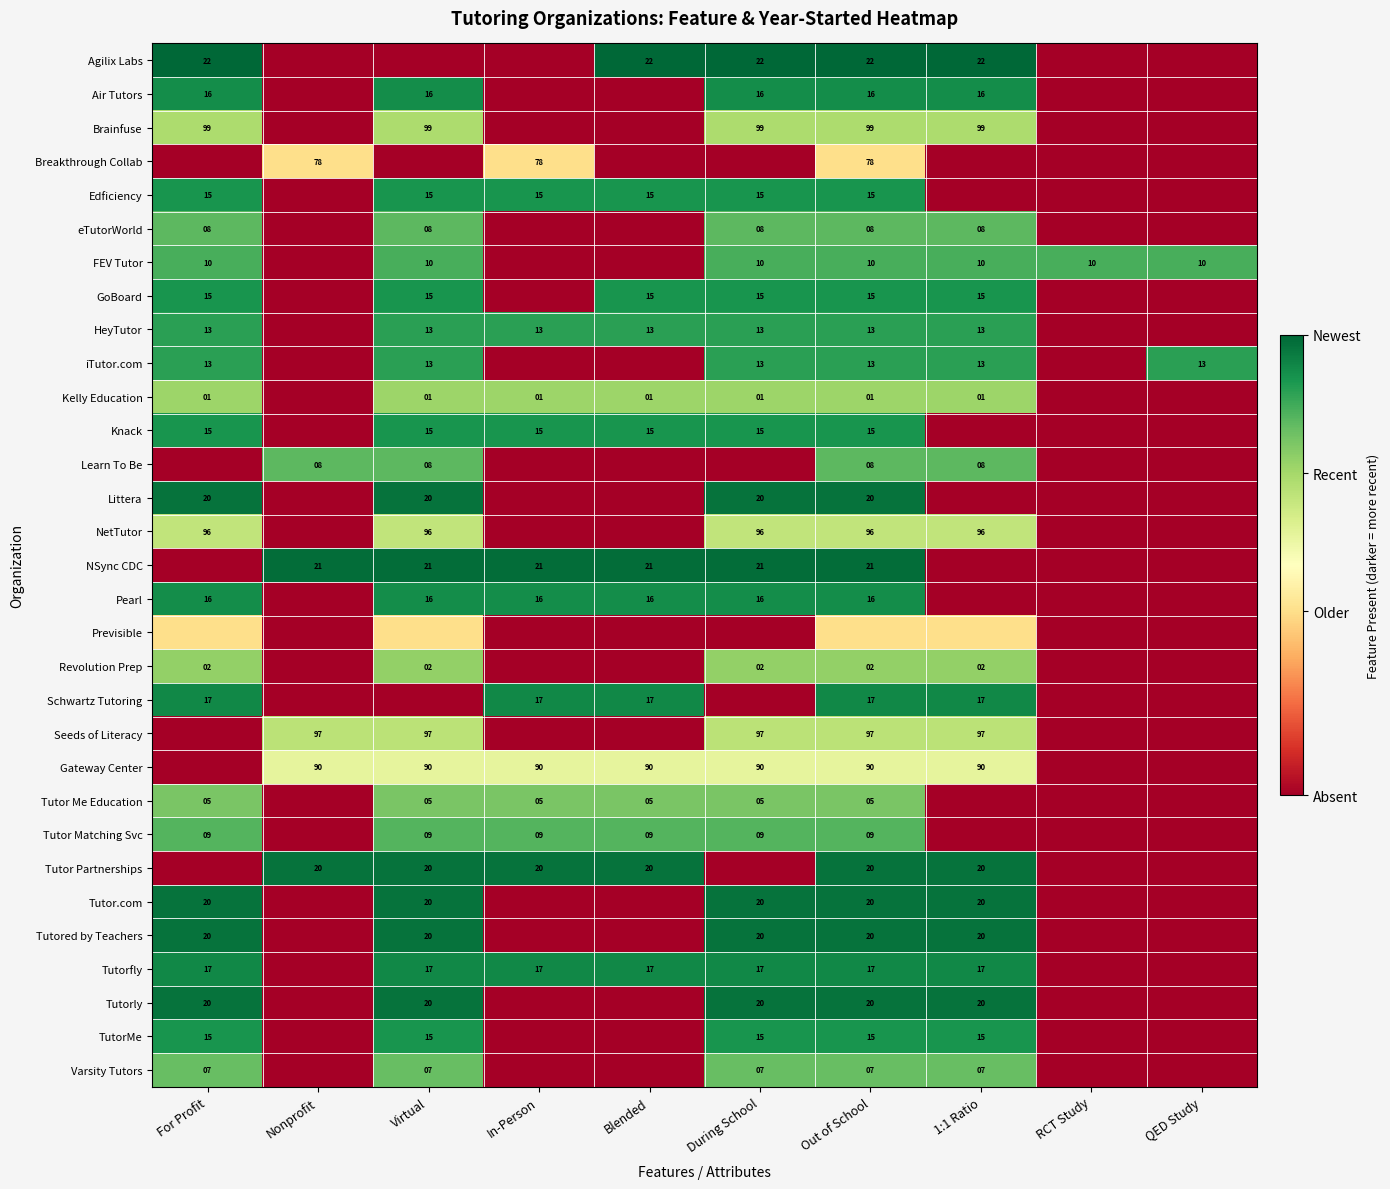

True or false: FEV Tutor has a value of 15.0 at RCT Study.

False